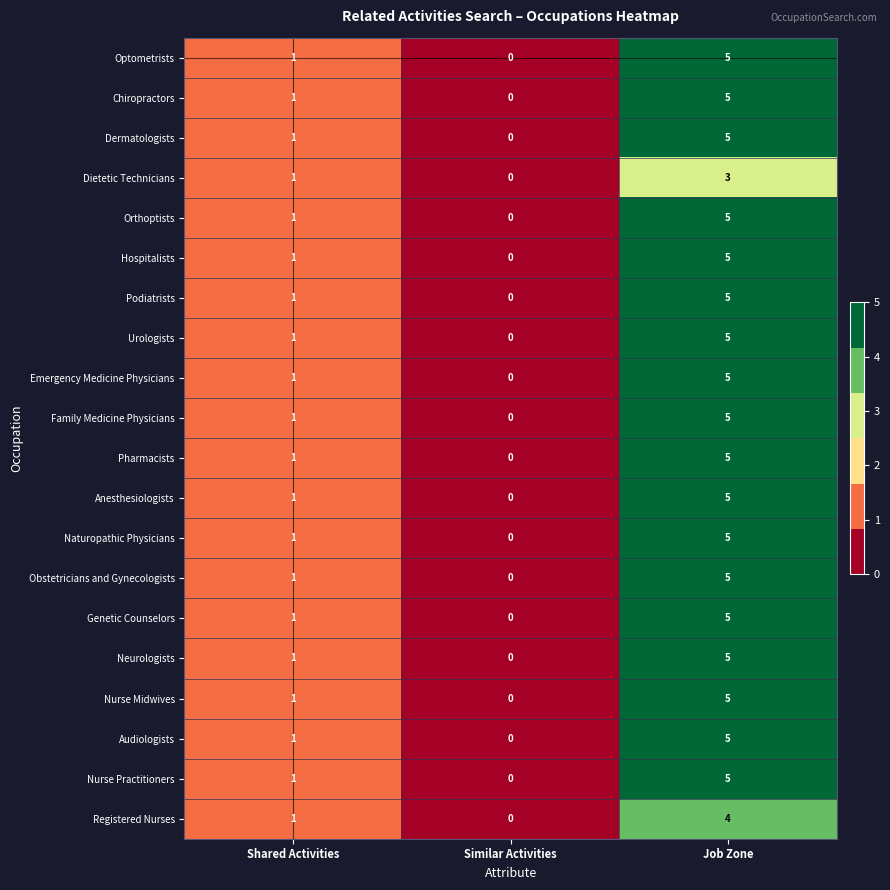

The value of Neurologists at Job Zone is 1. True or false?

False